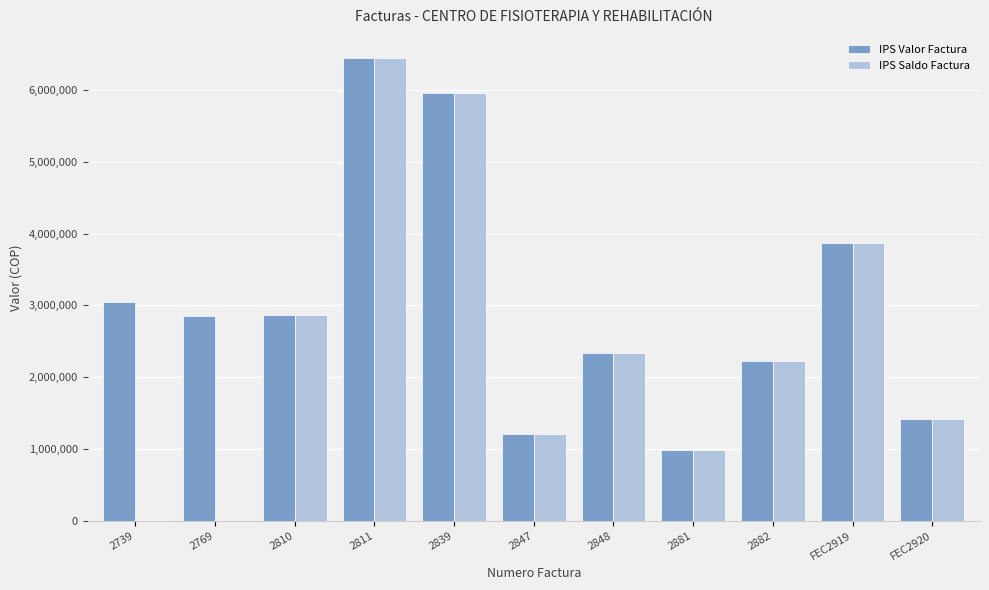

What is the sum of the IPS Valor Factura values at FEC2920 and 2739?

4467995